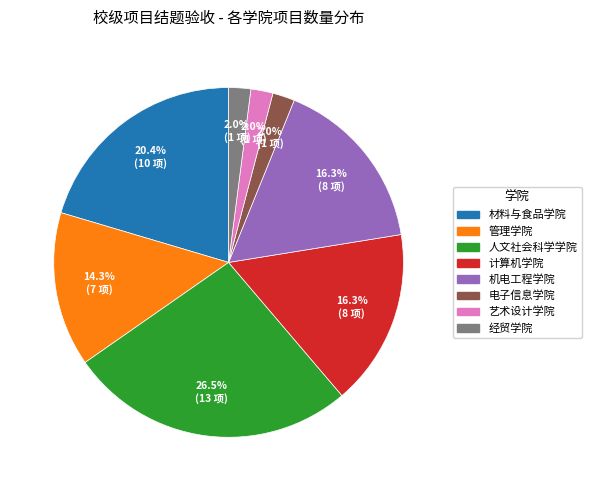

Is the sum of 艺术设计学院 and 计算机学院 greater than half?

No